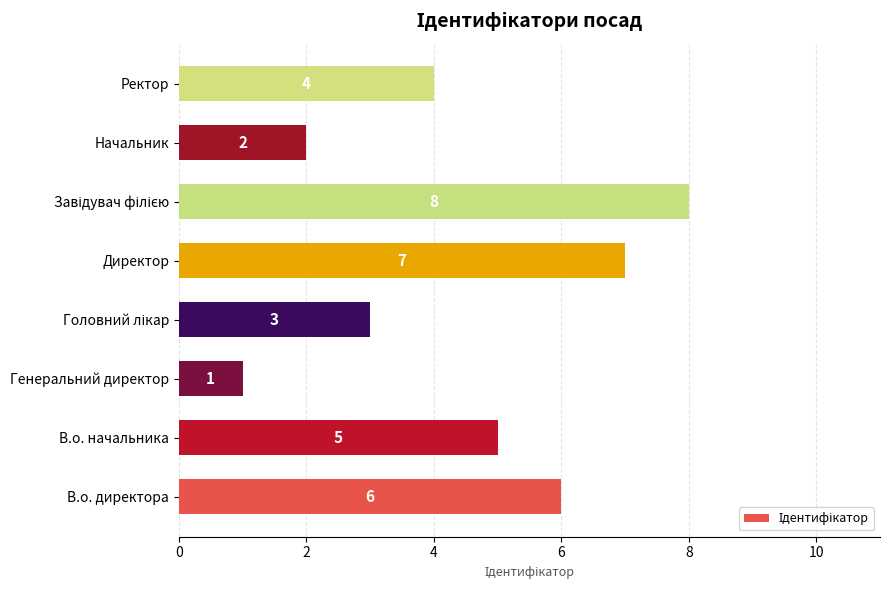

Between В.о. директора and В.о. начальника, which is larger?

В.о. директора